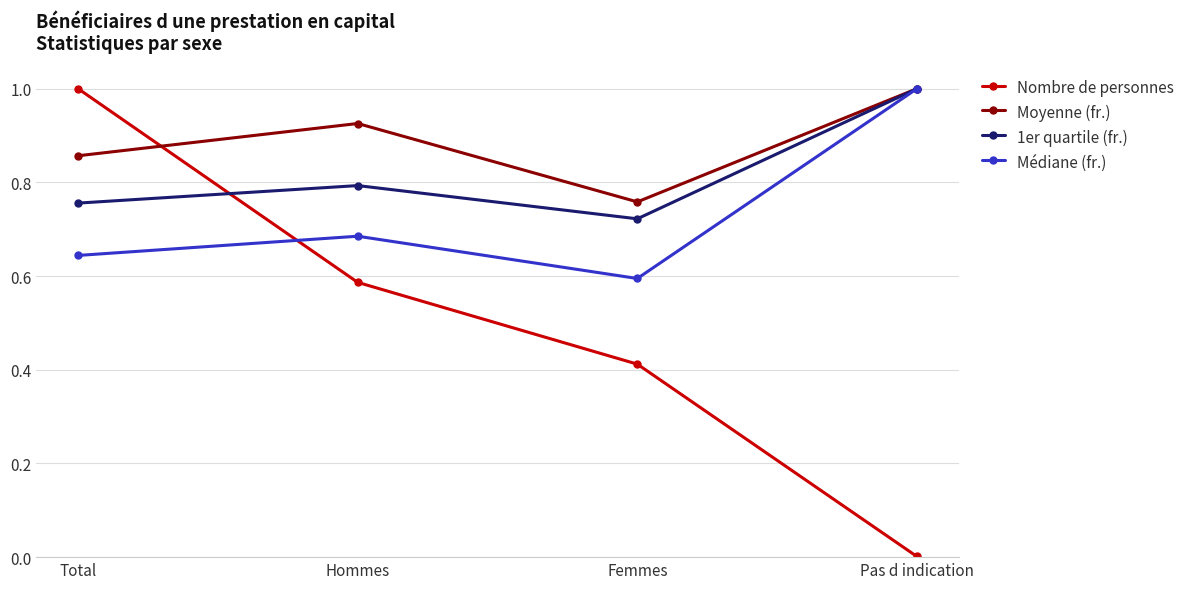

Count the Moyenne (fr.) values in the range 0 to 1.

4